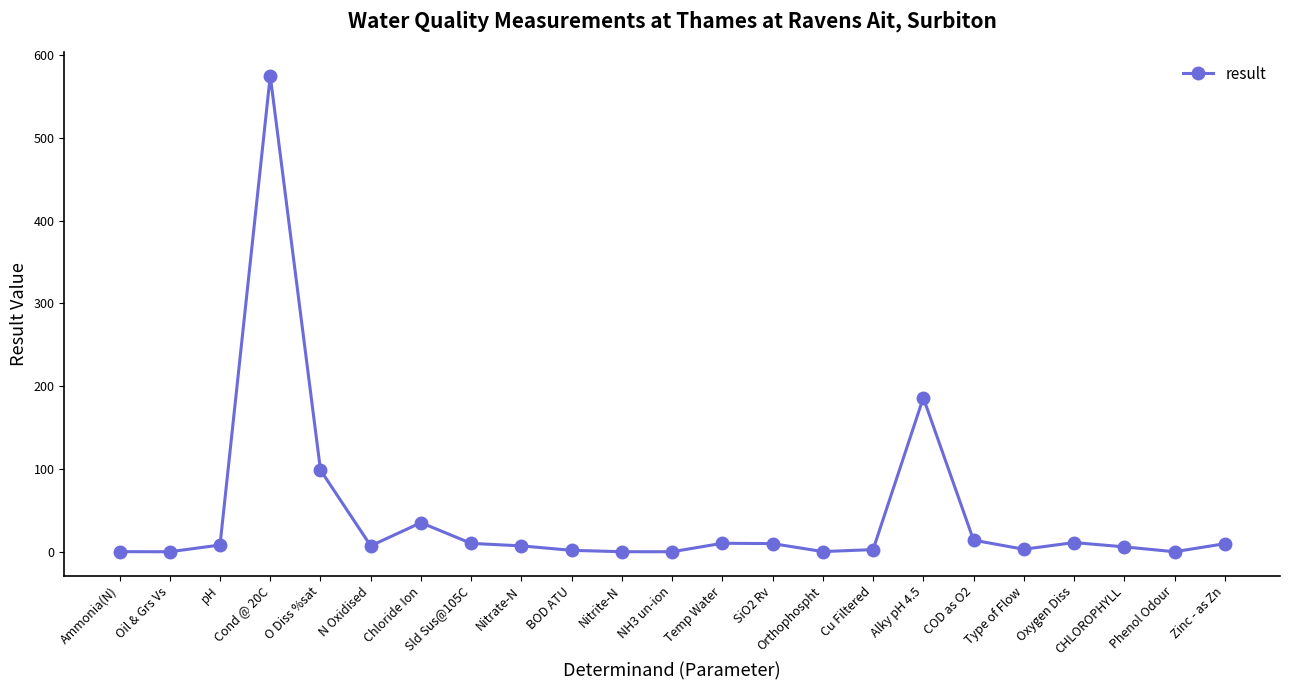

At which category does the chart reach its peak across all series?

Cond @ 20C